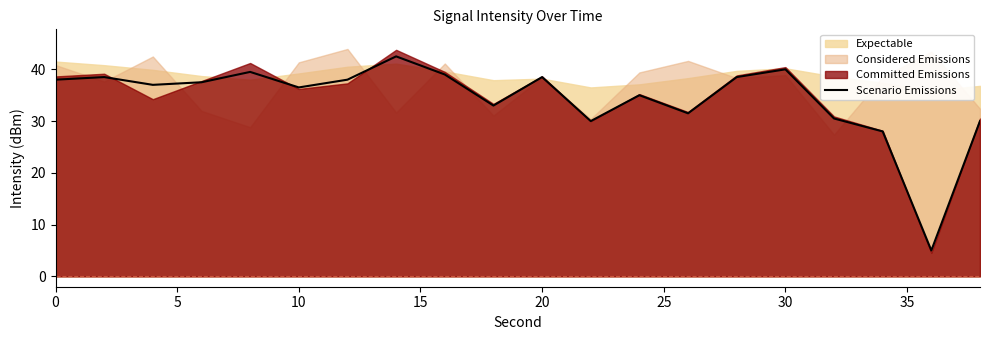

How many lines are shown in the chart?

1